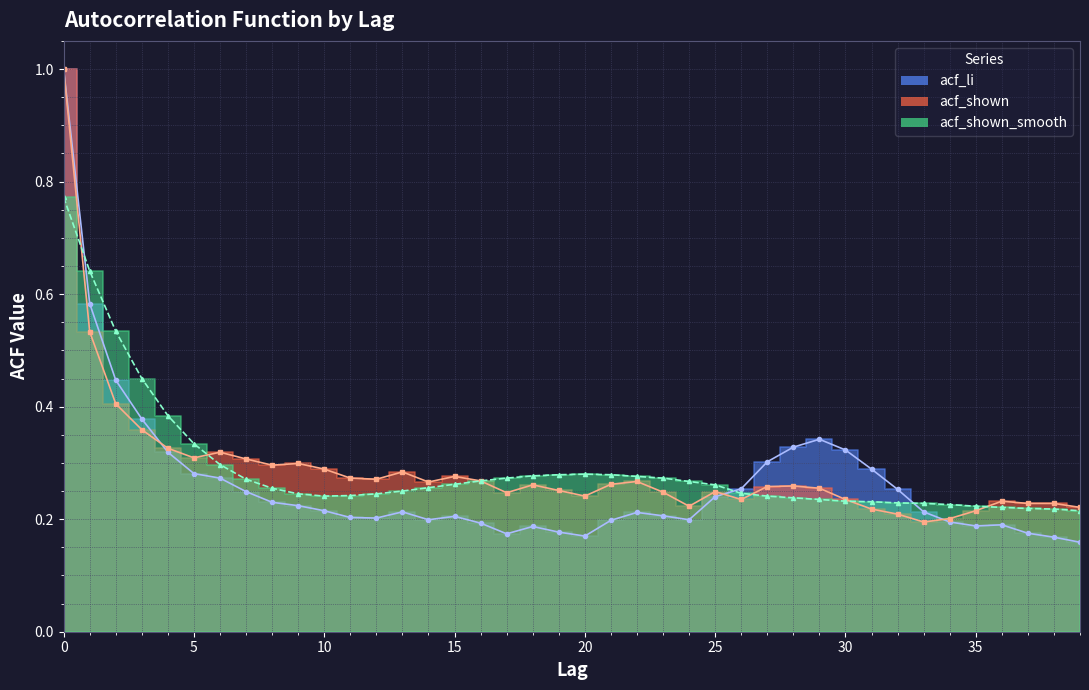

Does the chart have visible grid lines?

Yes